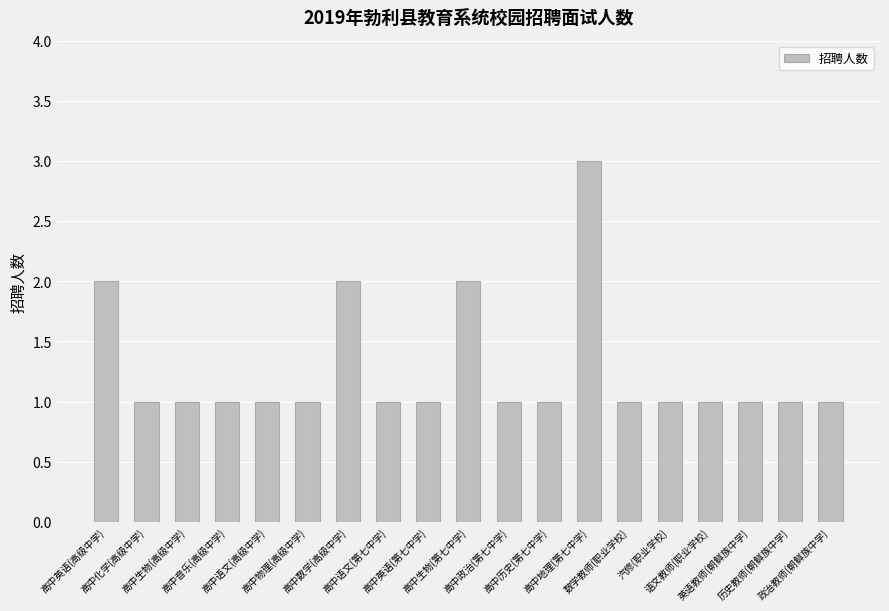

What is the change in value from 高中物理(高级中学) to 高中数学(高级中学)?

+1